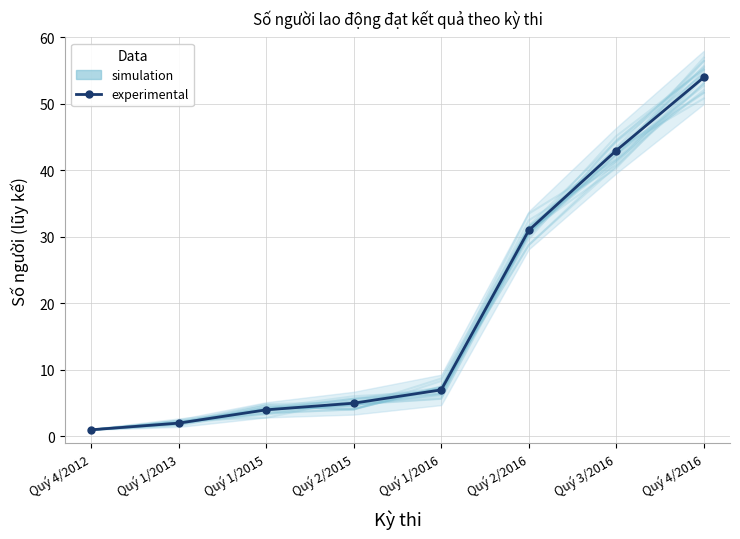

What is the label of the 6th point from the left?

Quý 2/2016